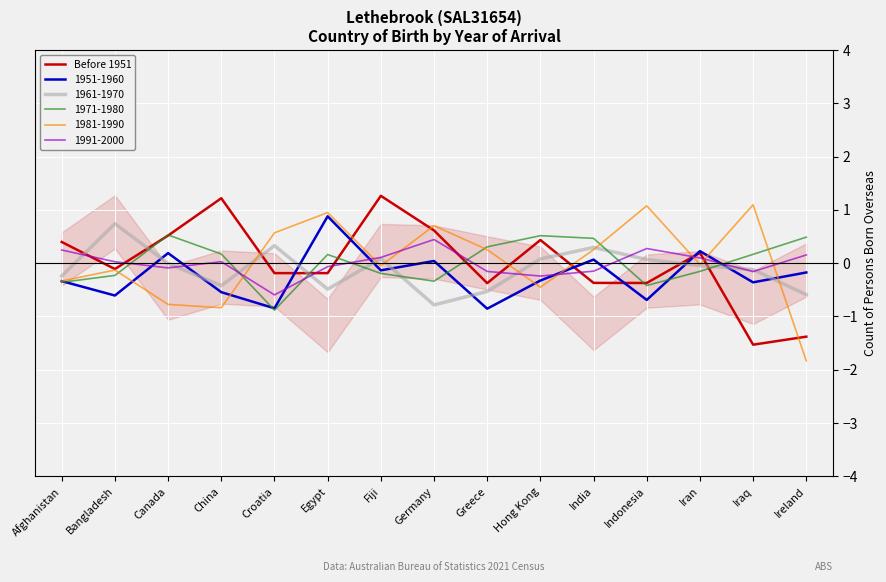

How many values are below zero?

8